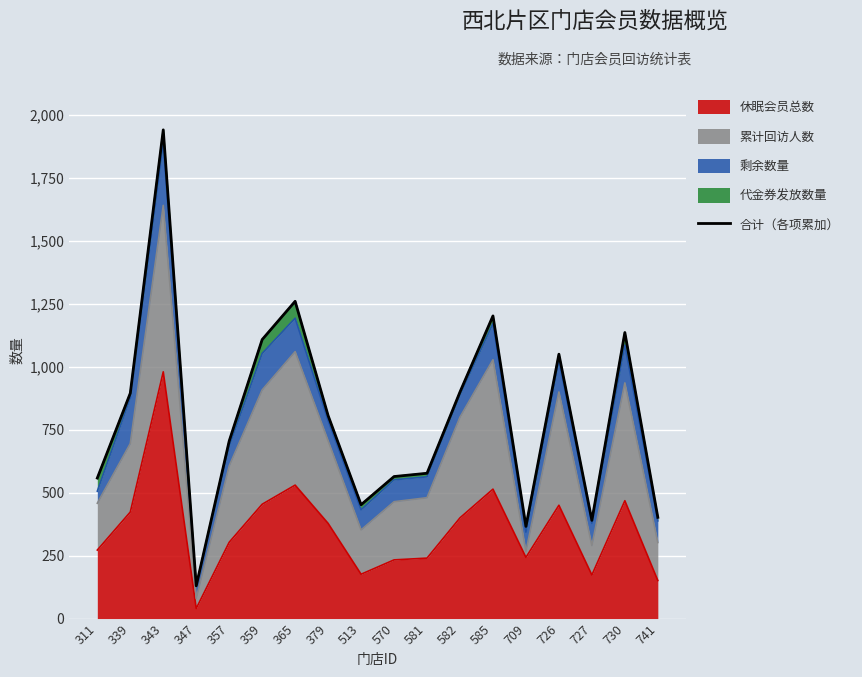

Between 582 and 585, which is larger?

585